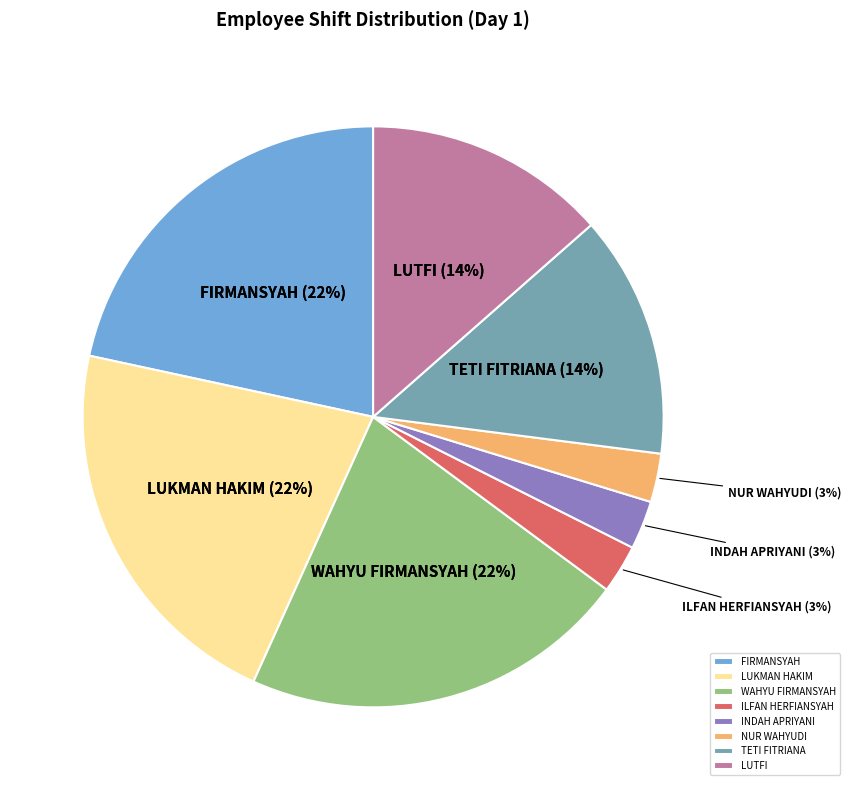

Is it true that LUKMAN HAKIM is 35% of the pie?

False